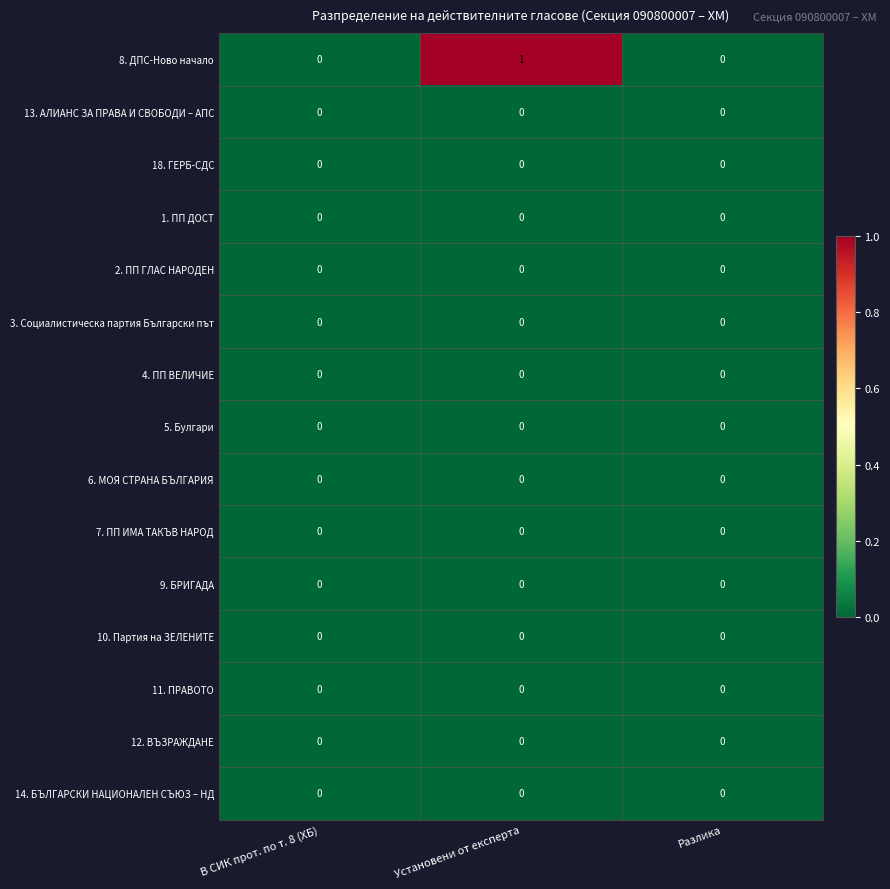

Which series has the largest total across all categories?

8. ДПС-Ново начало